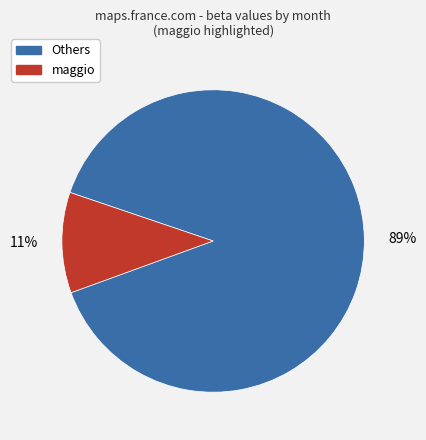

Does any single category account for the majority?

Yes